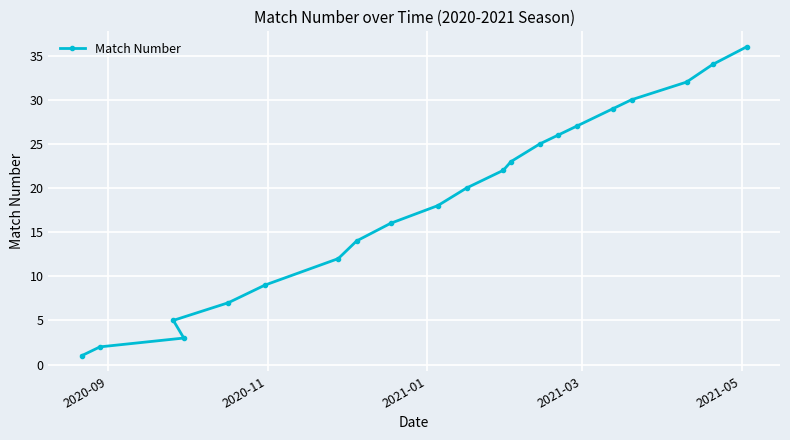

What is the sum of all values?

391